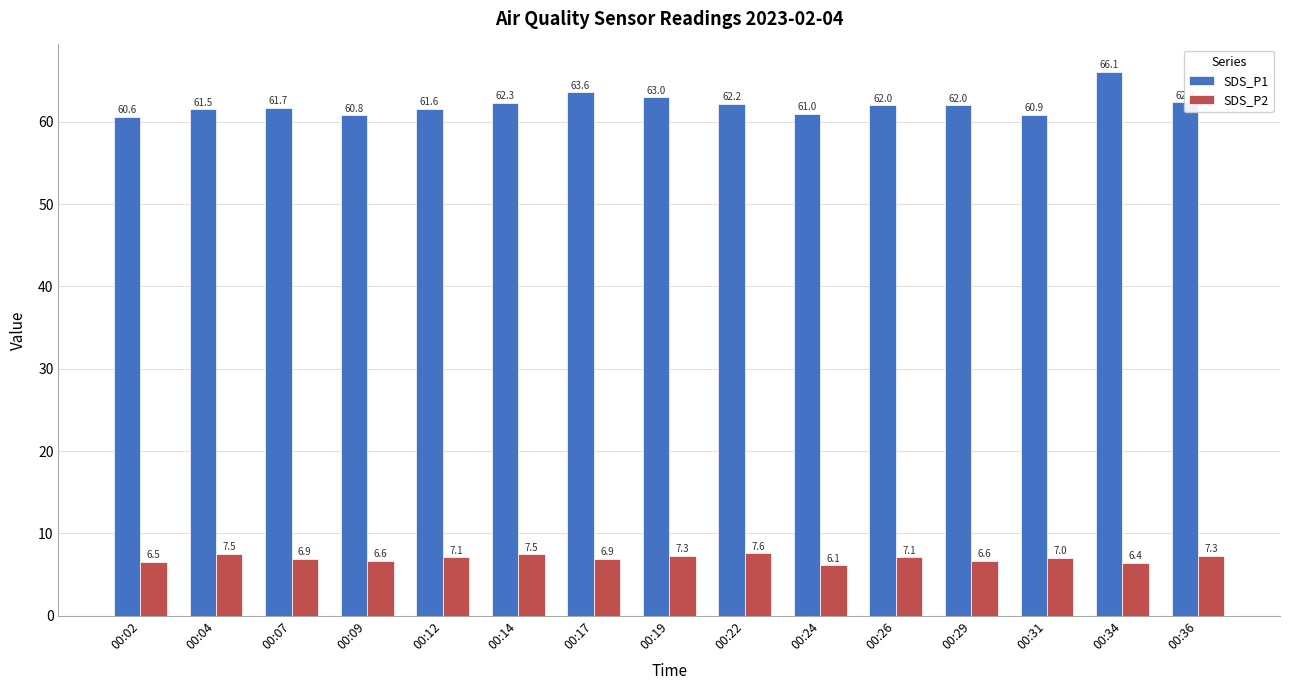

The SDS_P1 series shows 63.6 at 00:17. True or false?

True